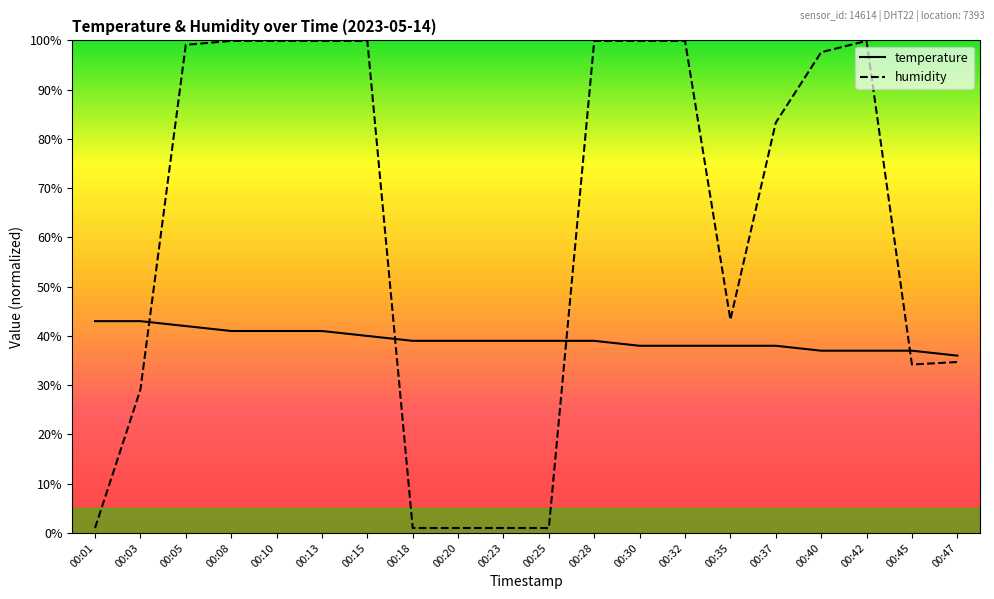

True or false: humidity has a value of 29.1 at 00:03.

True